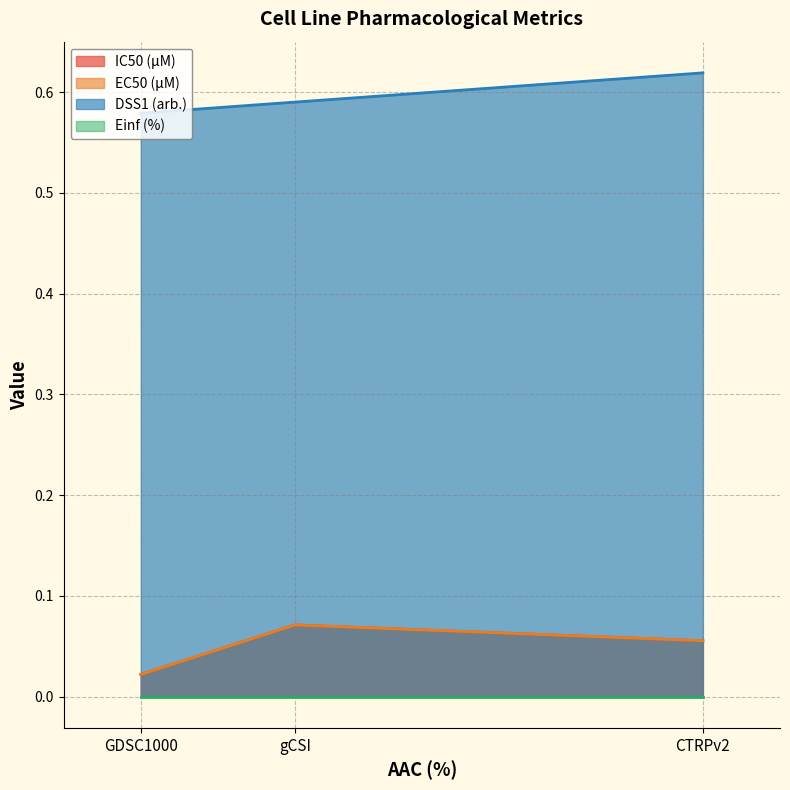

Does the chart display data point markers on the line(s)?

No